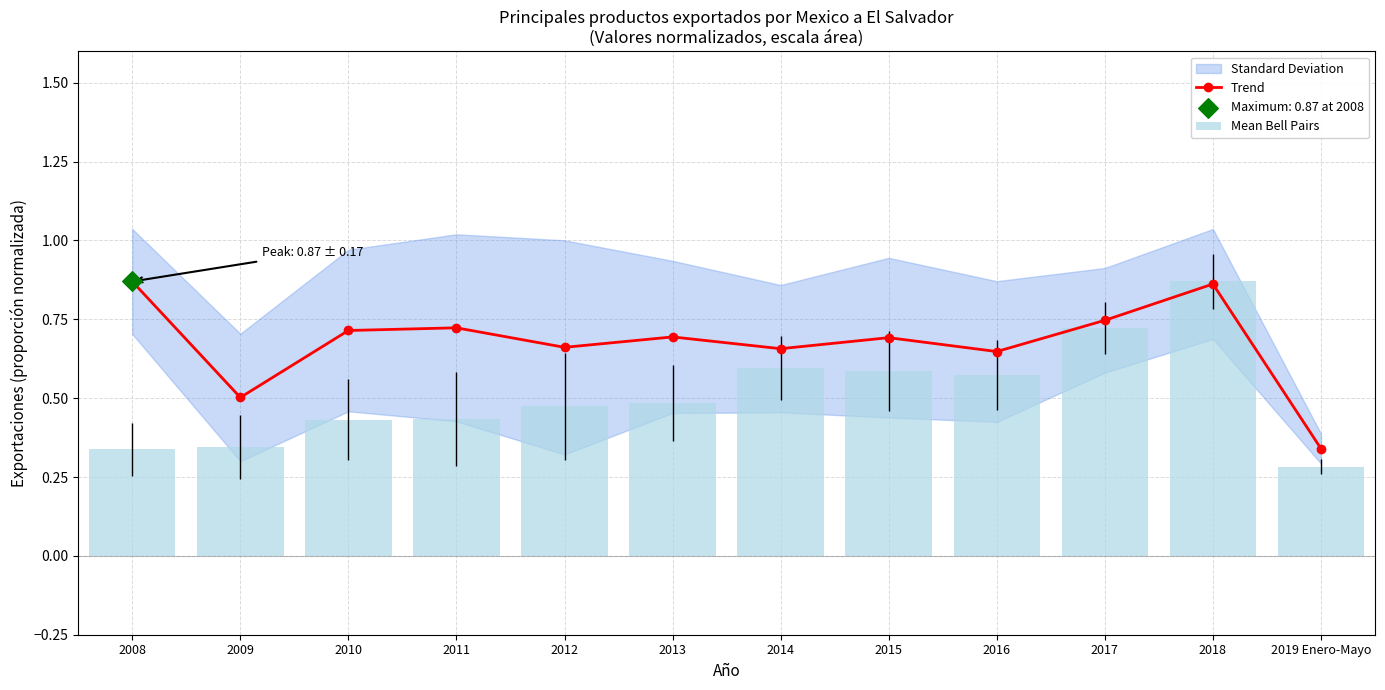

Which series has the largest total across all categories?

Trend